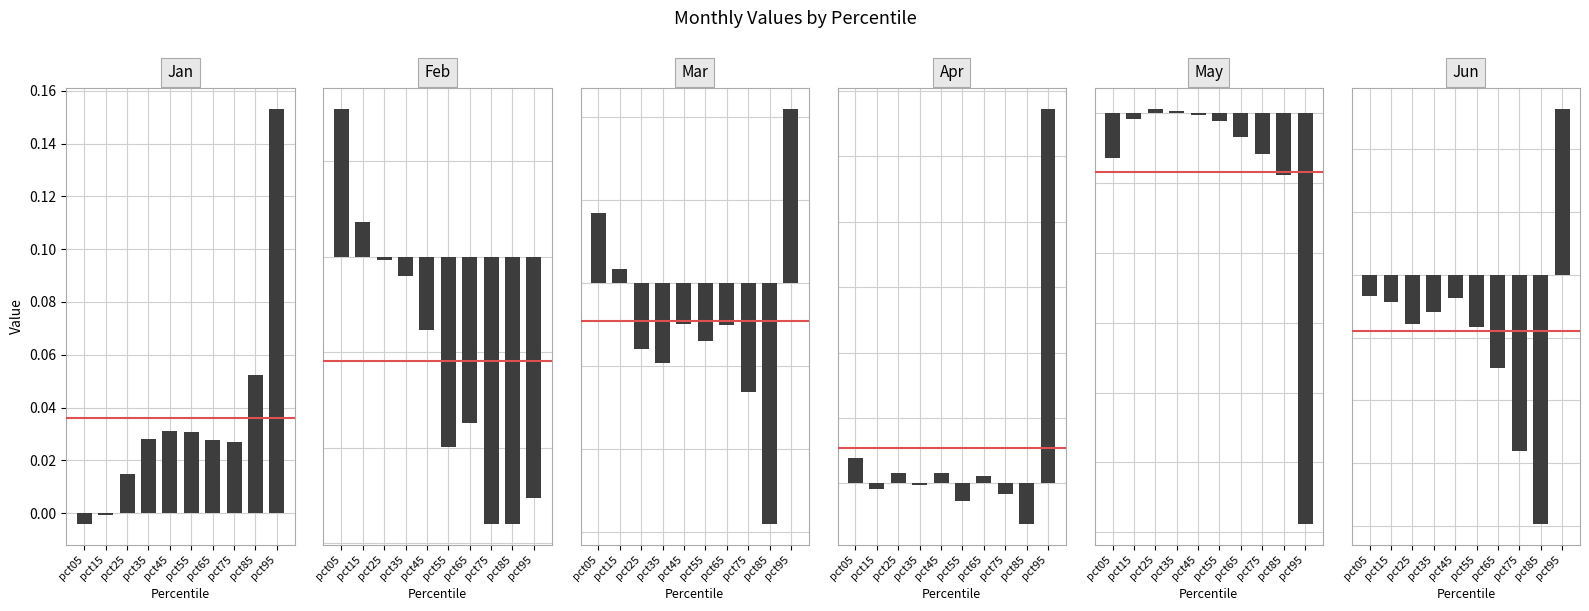

What is the difference between the maximum and minimum values in the Mar series?

0.1